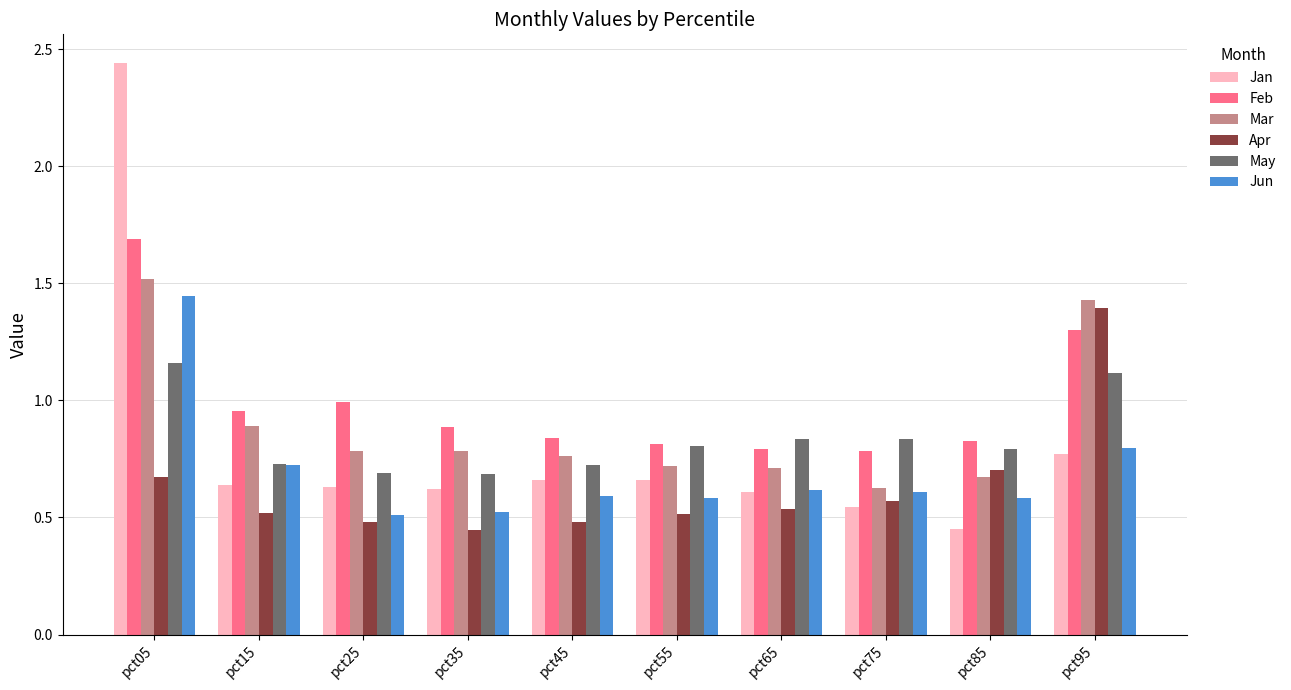

Count the Jan values in the range 0 to 1.

9